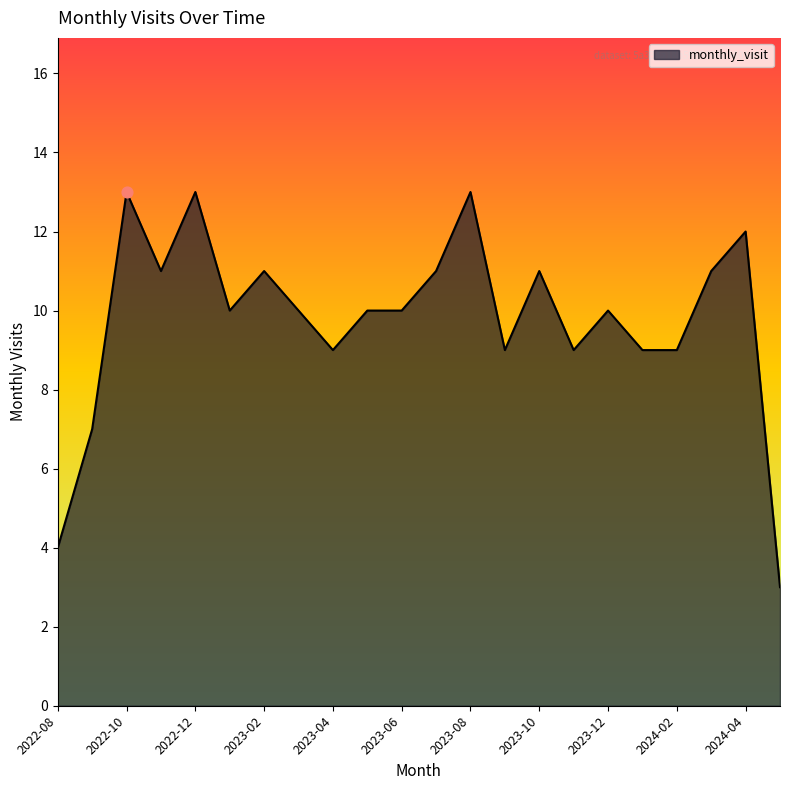

What is the smallest value displayed?

3